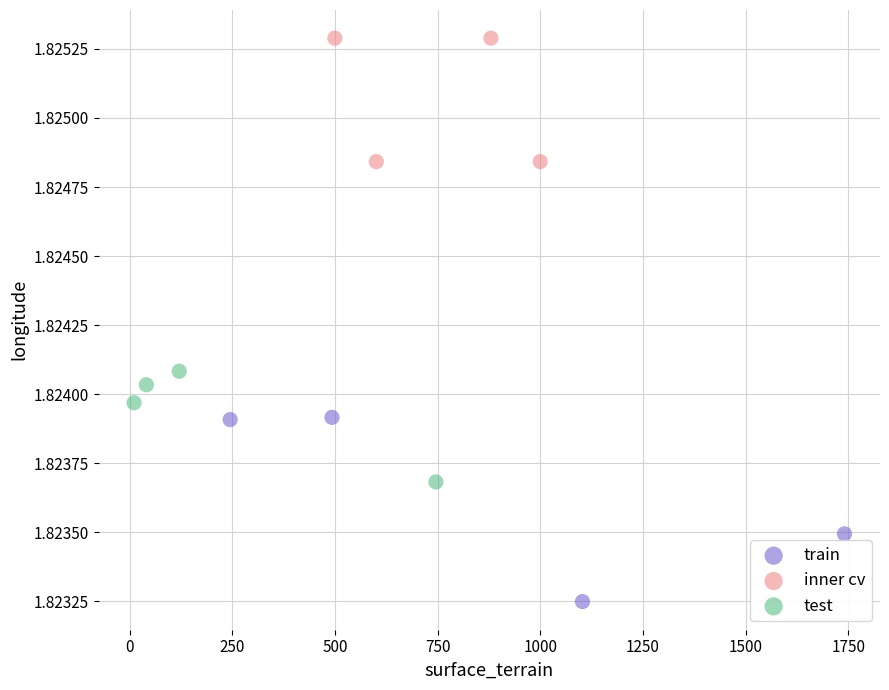

Which series has the widest spread of Y values?

train